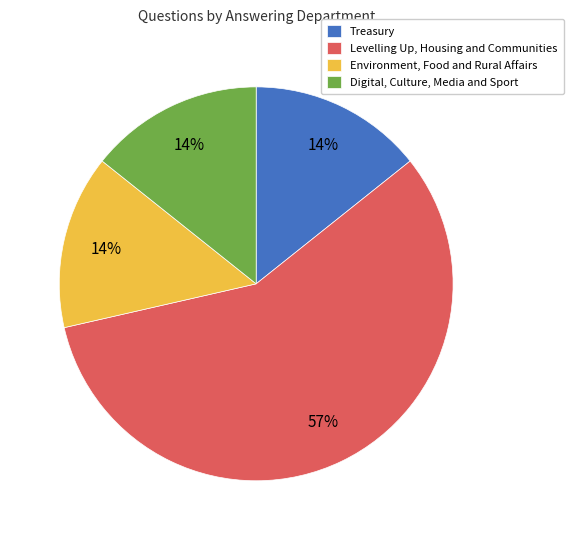

Is it true that Levelling Up, Housing and Communities is 47% of the pie?

False